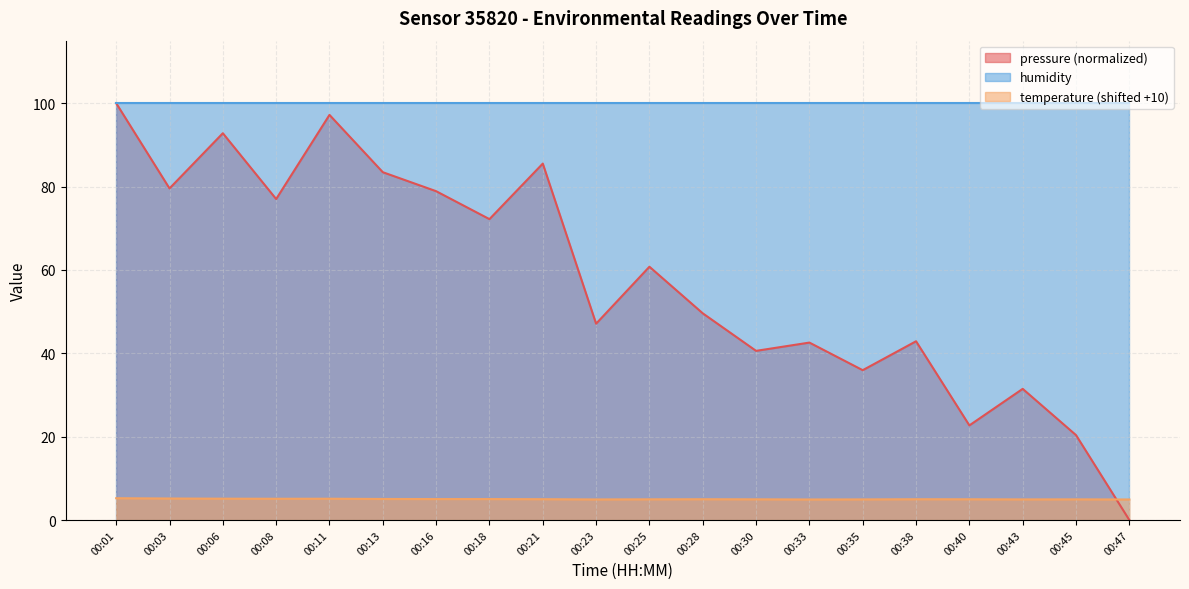

Which series has the largest total across all categories?

humidity